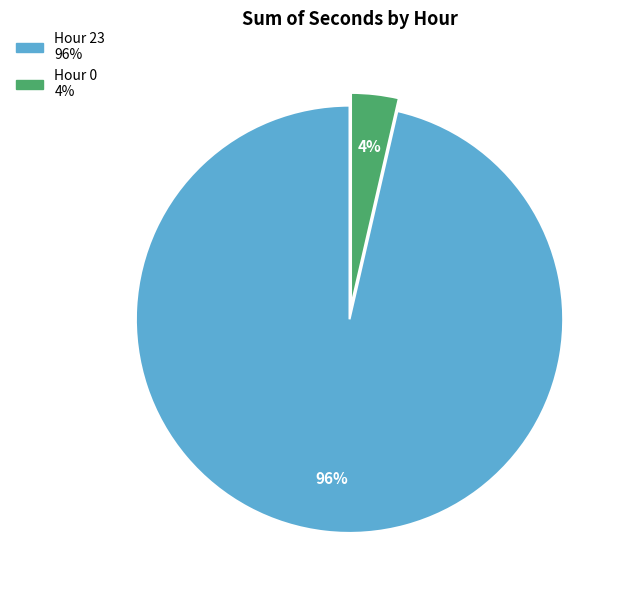

To the nearest percent, what is the average slice percentage?

50%